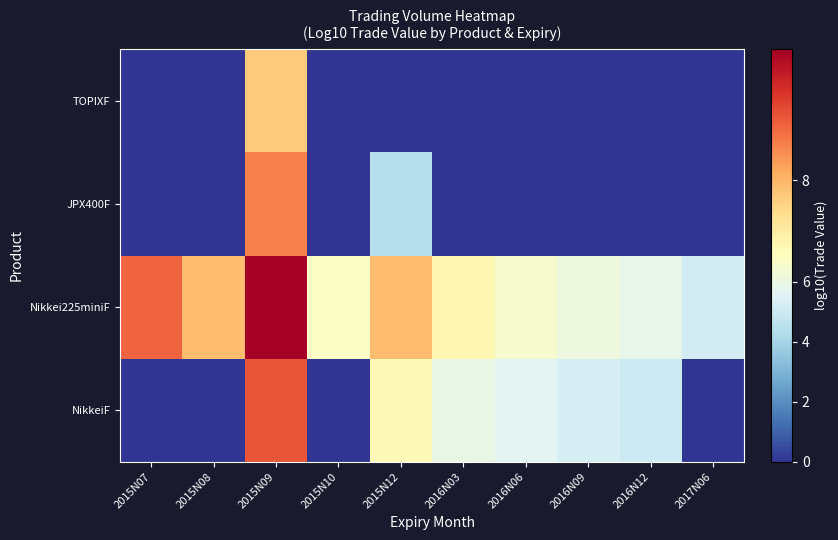

Reading left to right, list all the values displayed in this chart.

NikkeiF: 2015N07=0.0	2015N08=0.0	2015N09=9.0	2015N10=0.0	2015N12=7.0	2016N03=5.9	2016N06=5.7	2016N09=5.3	2016N12=5.0	2017N06=0.0
Nikkei225miniF: 2015N07=8.8	2015N08=7.9	2015N09=10.0	2015N10=6.7	2015N12=7.9	2016N03=7.0	2016N06=6.5	2016N09=6.1	2016N12=5.8	2017N06=5.2
JPX400F: 2015N07=0.0	2015N08=0.0	2015N09=8.5	2015N10=0.0	2015N12=4.5	2016N03=0.0	2016N06=0.0	2016N09=0.0	2016N12=0.0	2017N06=0.0
TOPIXF: 2015N07=0.0	2015N08=0.0	2015N09=7.8	2015N10=0.0	2015N12=0.0	2016N03=0.0	2016N06=0.0	2016N09=0.0	2016N12=0.0	2017N06=0.0